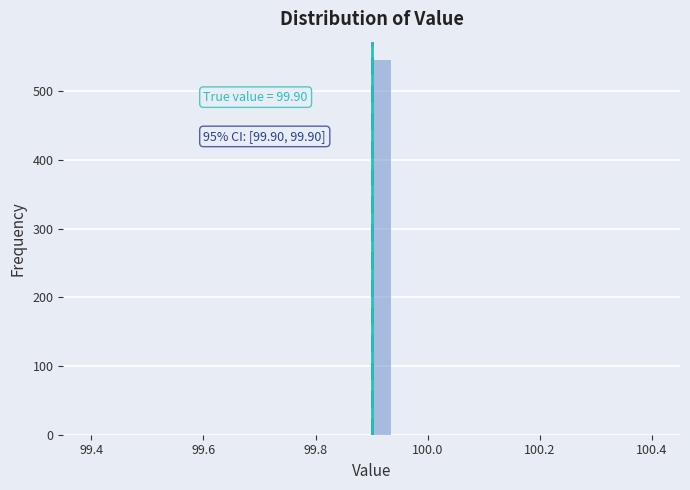

Around what value on the x-axis is the tallest bar? Give the approximate position of its centre, as read against the axis.

99.92